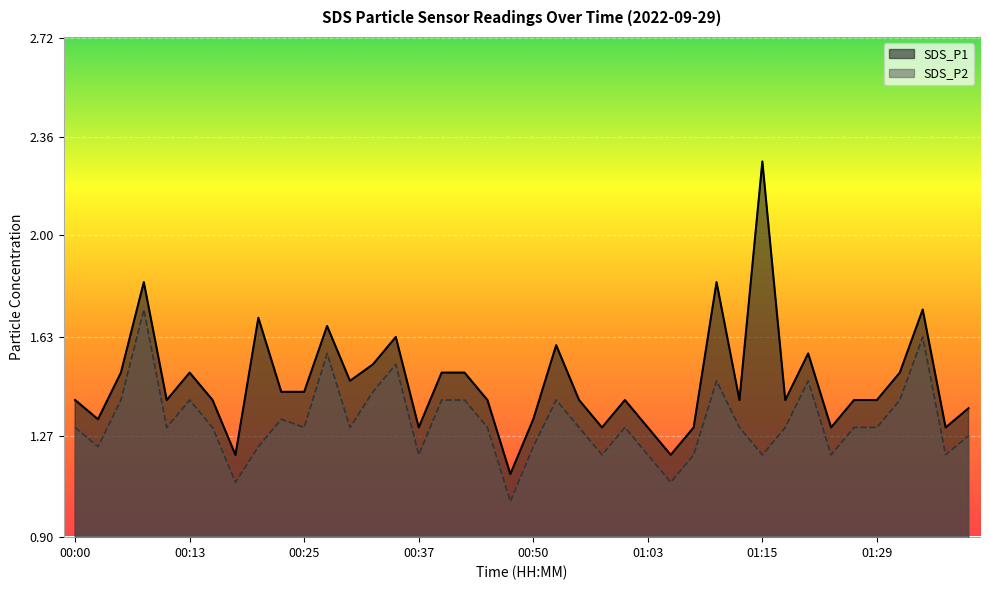

Between 00:52 and 01:10, which series saw the biggest shift?

SDS_P1